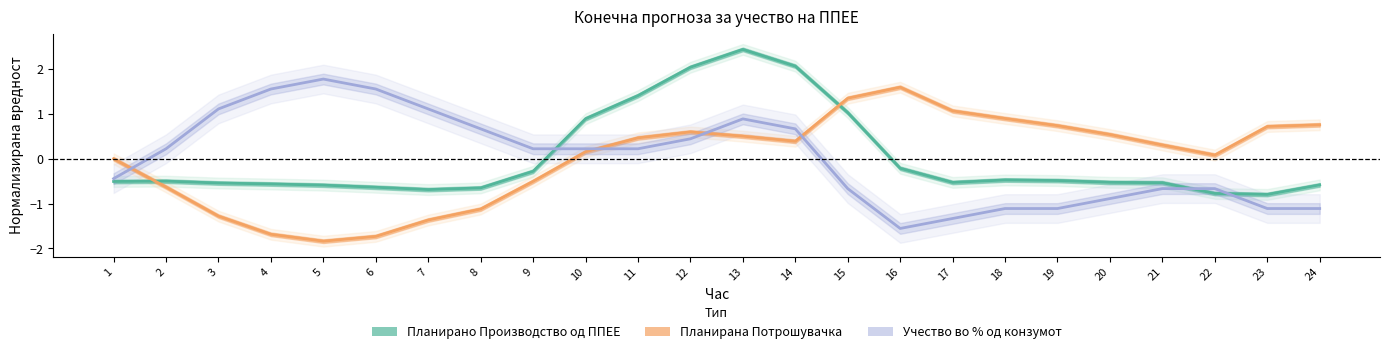

How many values in Планирано Производство од ППЕЕ are above zero?

6